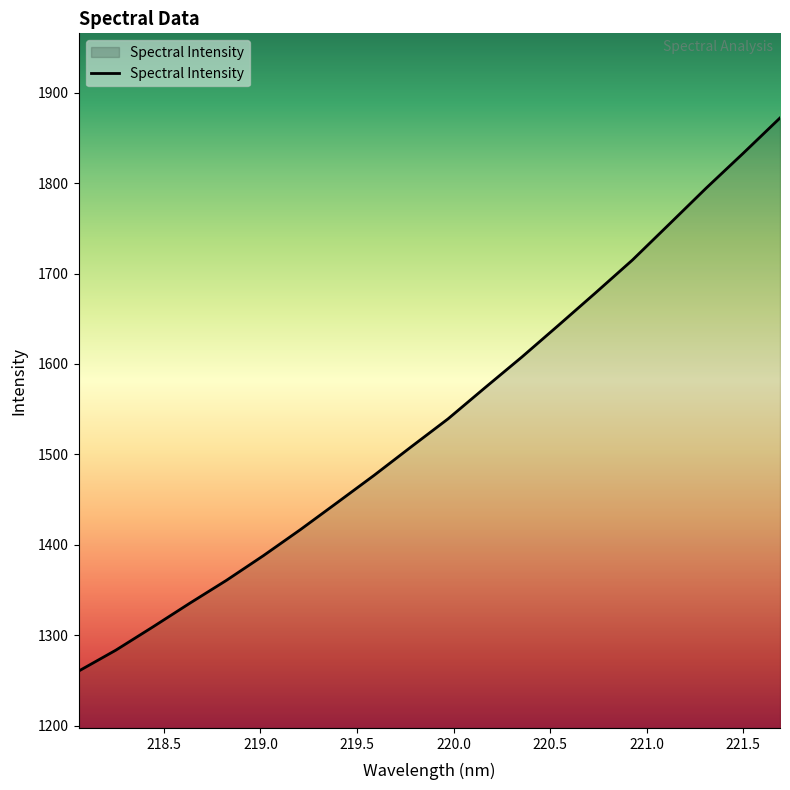

What is the difference between the maximum and minimum values?

611.7